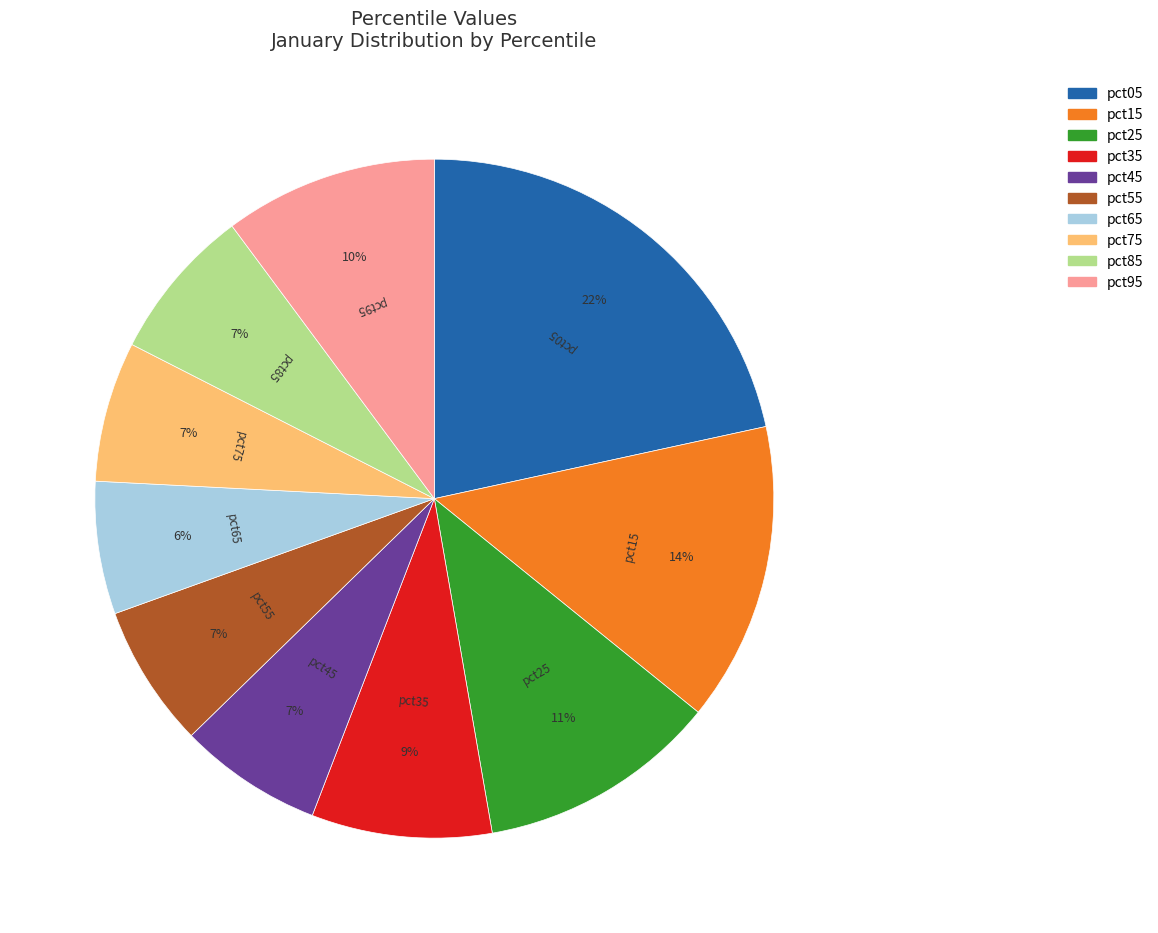

What percentage is the pct45 slice, to the nearest percent?

7%